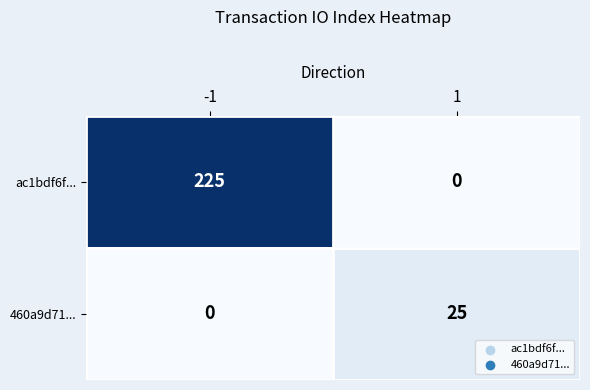

How many series are shown in this chart?

2